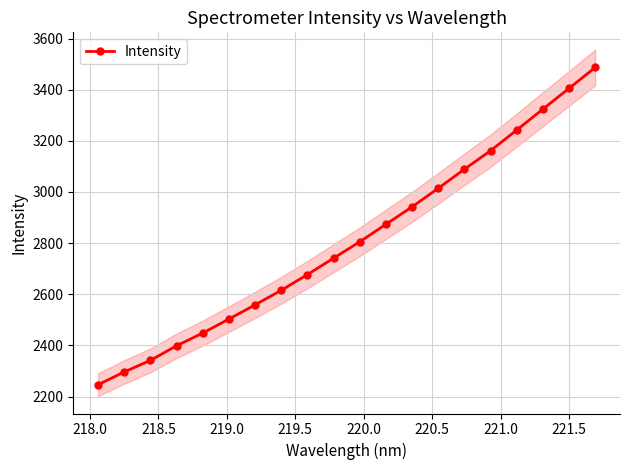

What is the value of the 4th point from the left?

2399.0